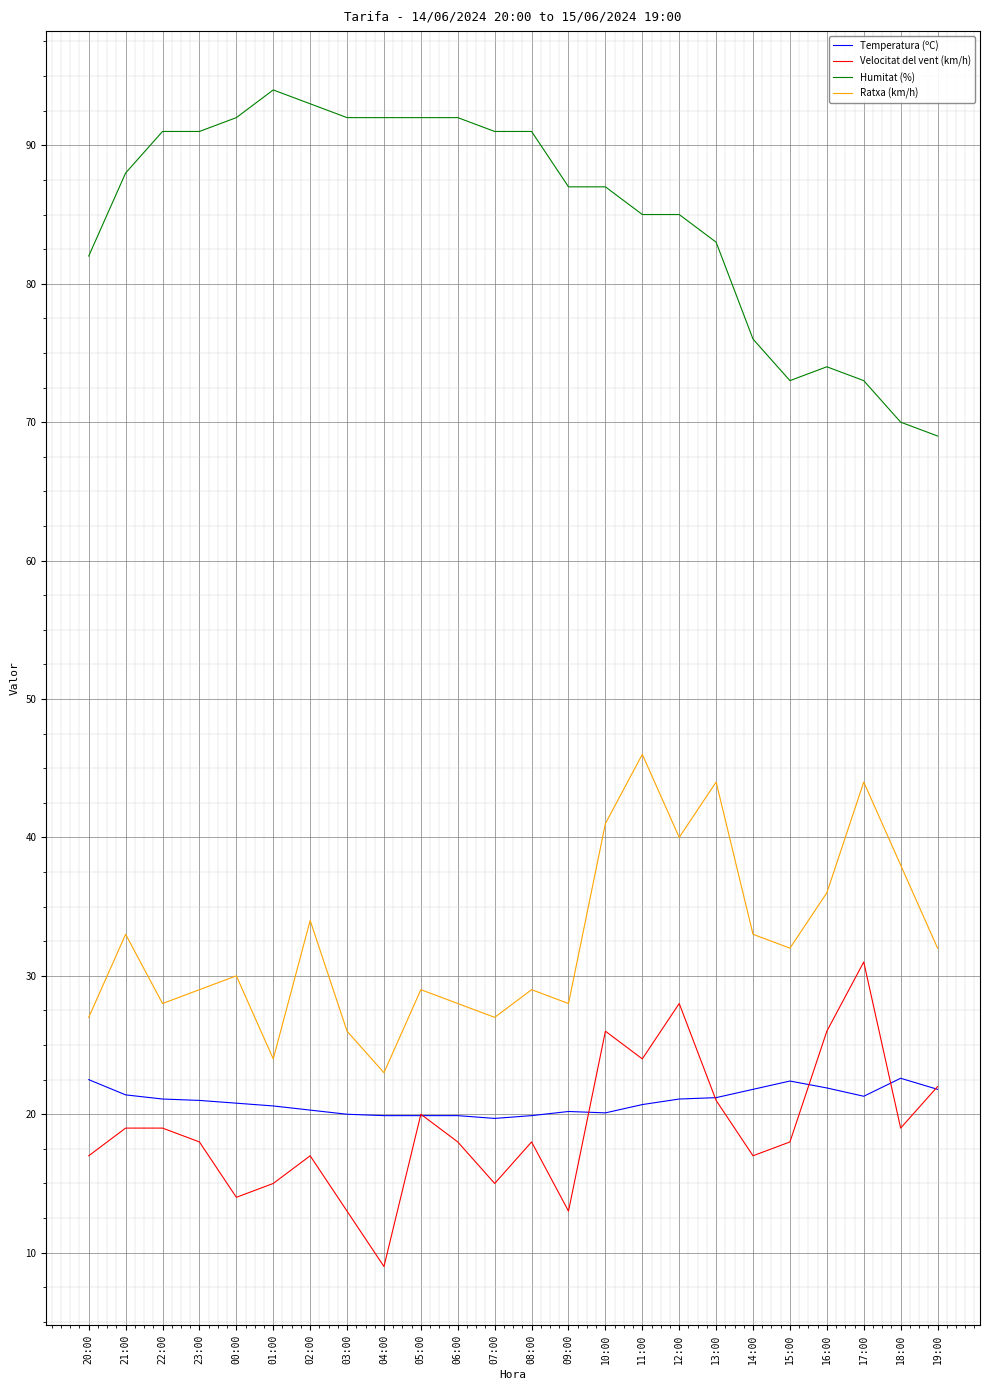

Is the value of Velocitat del vent (km/h) at 15:00 greater than the value of Ratxa (km/h) at 17:00?

No